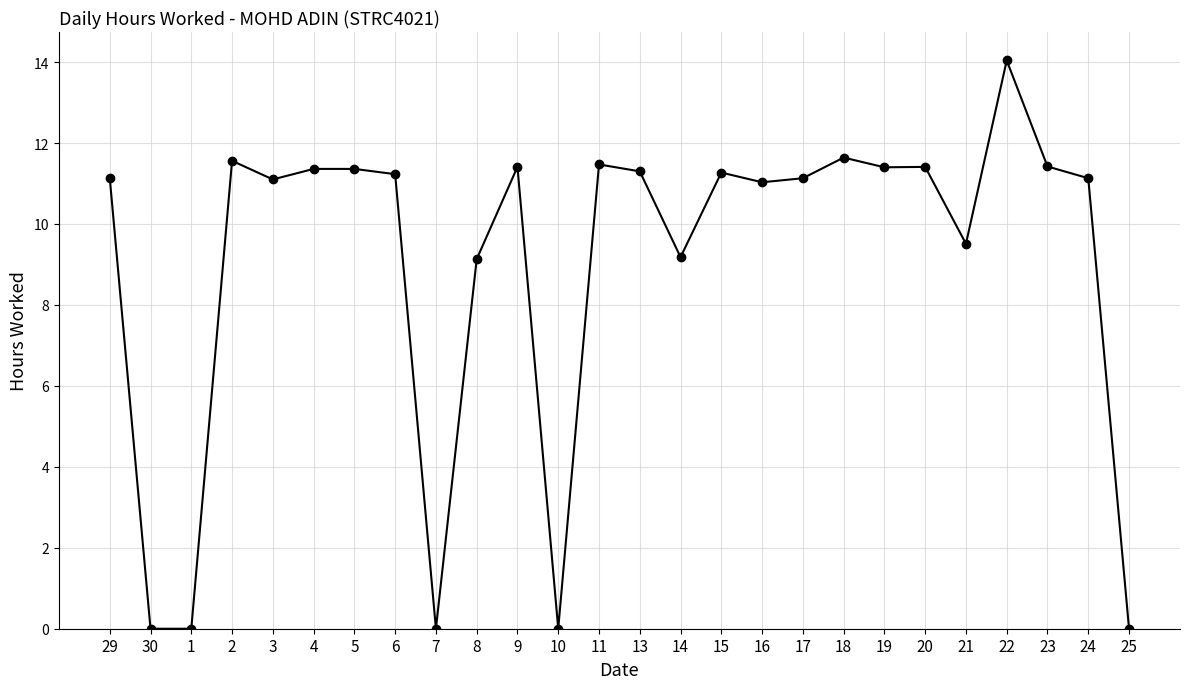

The chart shows a value of 16.9 at 5. True or false?

False